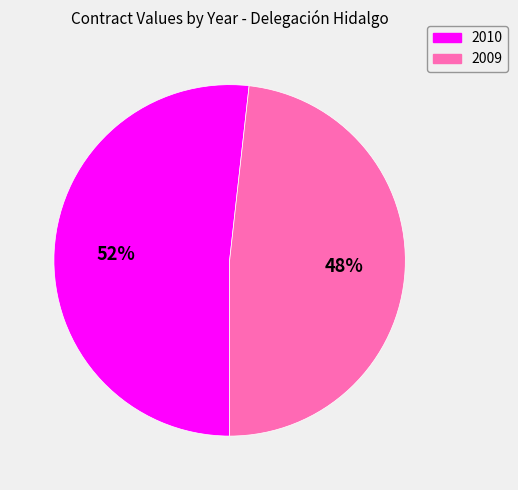

Which category has the smallest portion of the pie?

2009